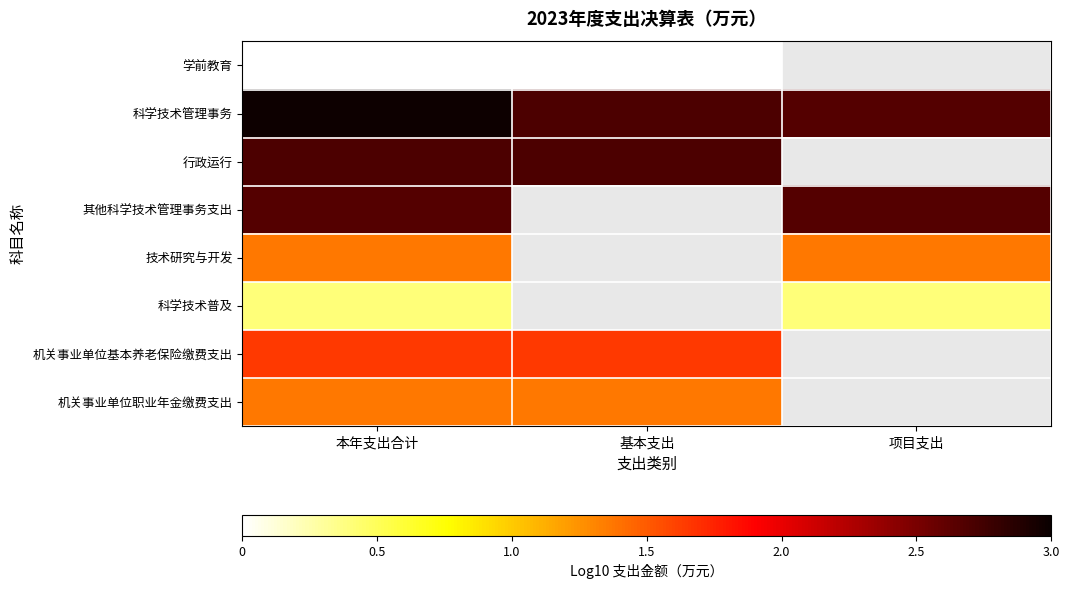

Which has a higher value, 本年支出合计 or 基本支出?

本年支出合计